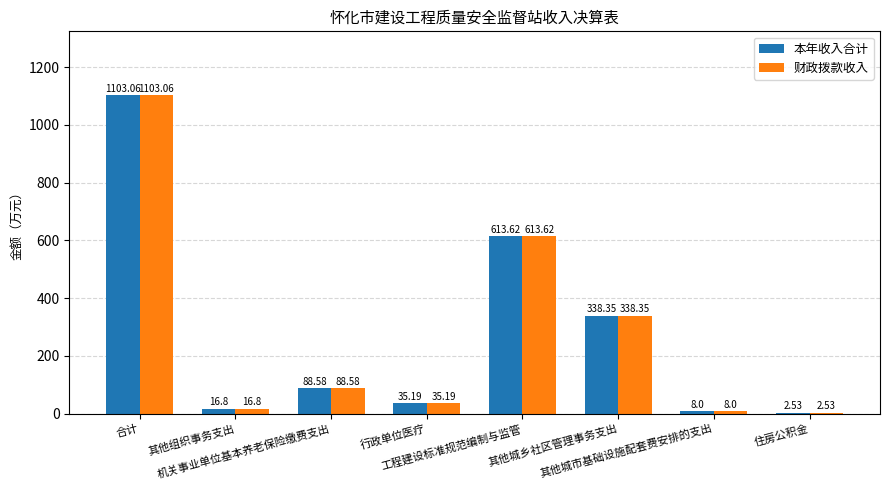

Which series has the largest total across all categories?

本年收入合计